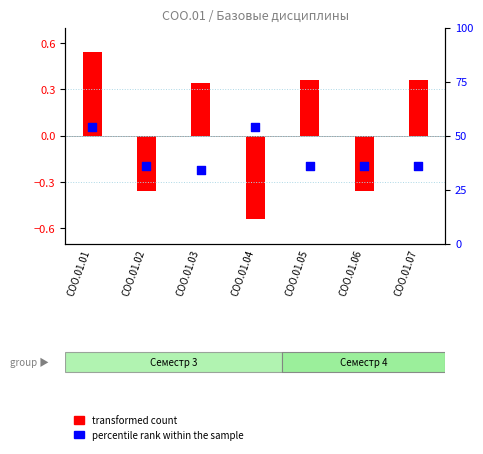

Which has a higher value, СОО.01.01 or СОО.01.05?

СОО.01.01